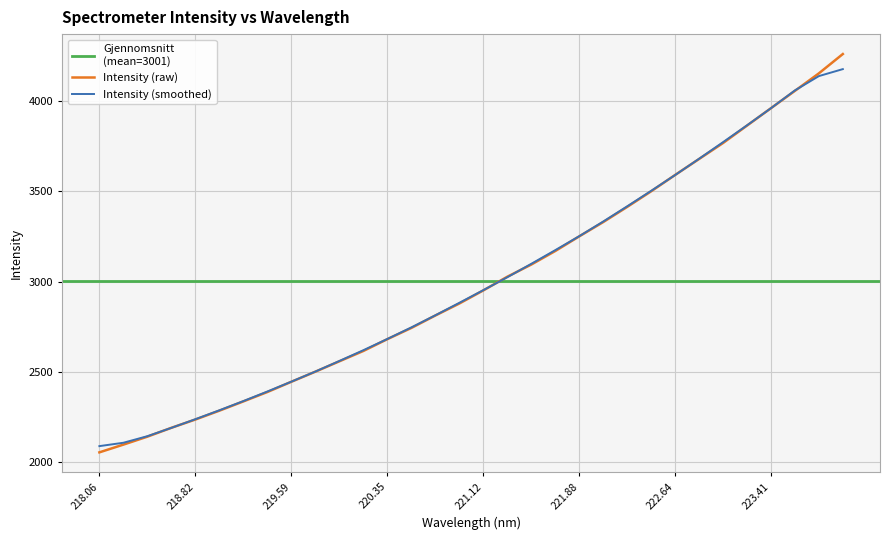

True or false: Intensity (smoothed) has a value of 4506.4 at 221.88.

False